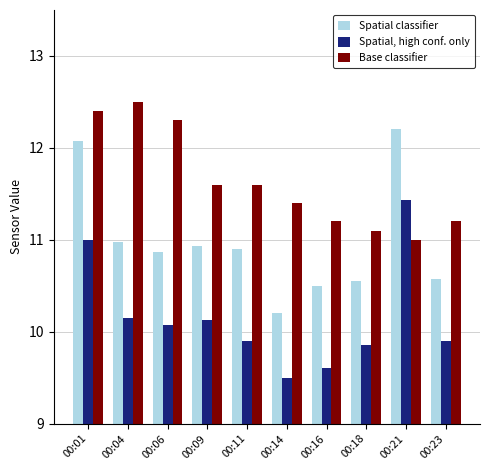

What is the maximum value shown in the chart?

12.5